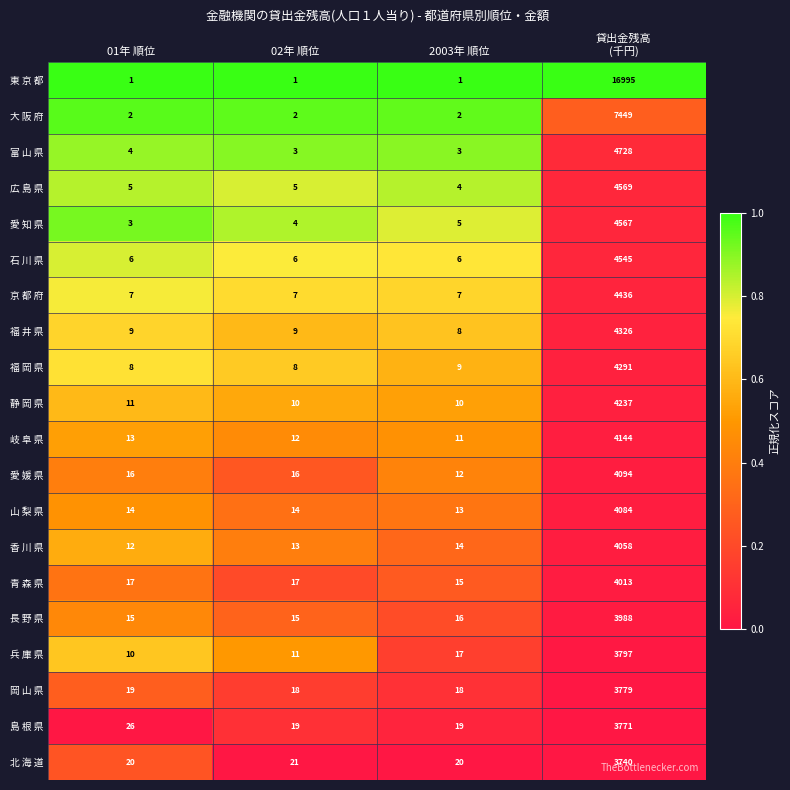

True or false: 福 岡 県 has a value of 12 at 02年 順位.

False